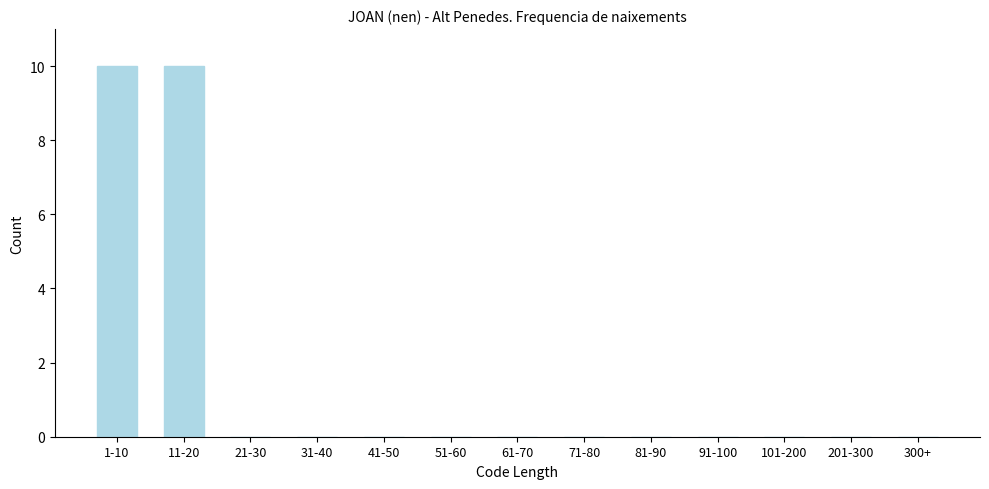

Reading left to right, transcribe all the data shown in this chart.

1-10=10	11-20=10	21-30=0	31-40=0	41-50=0	51-60=0	61-70=0	71-80=0	81-90=0	91-100=0	101-200=0	201-300=0	300+=0